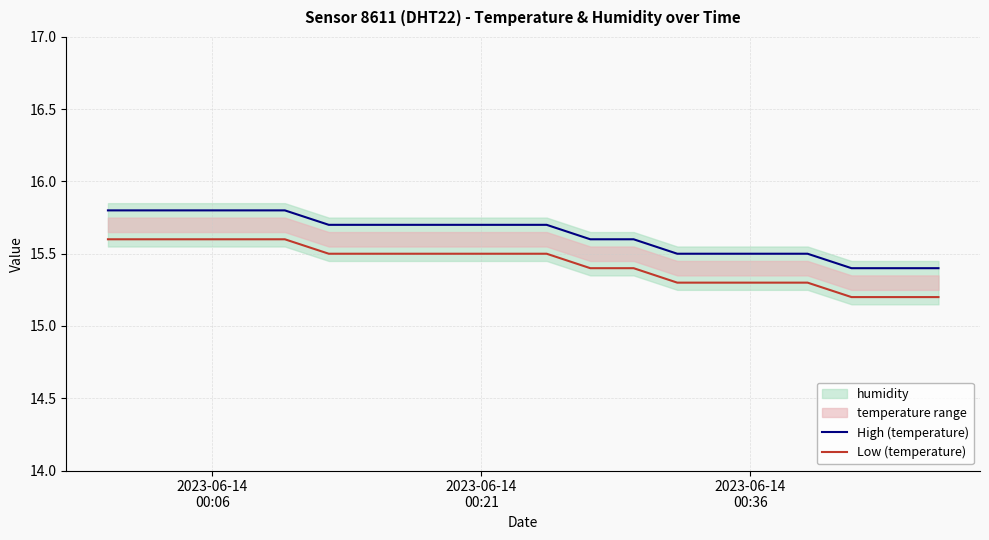

True or false: High (temperature) and Low (temperature) cross at least once.

False